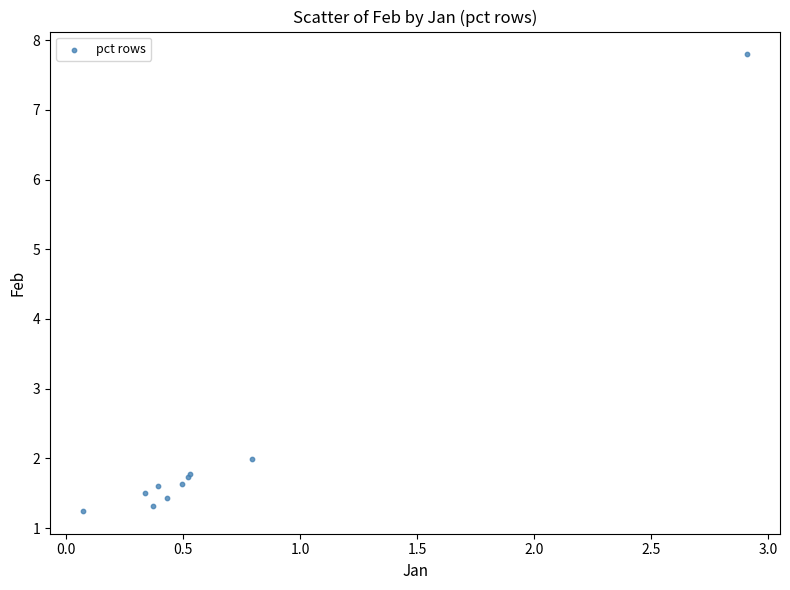

What Y value in the scatter plot is closest to 4?

2.0